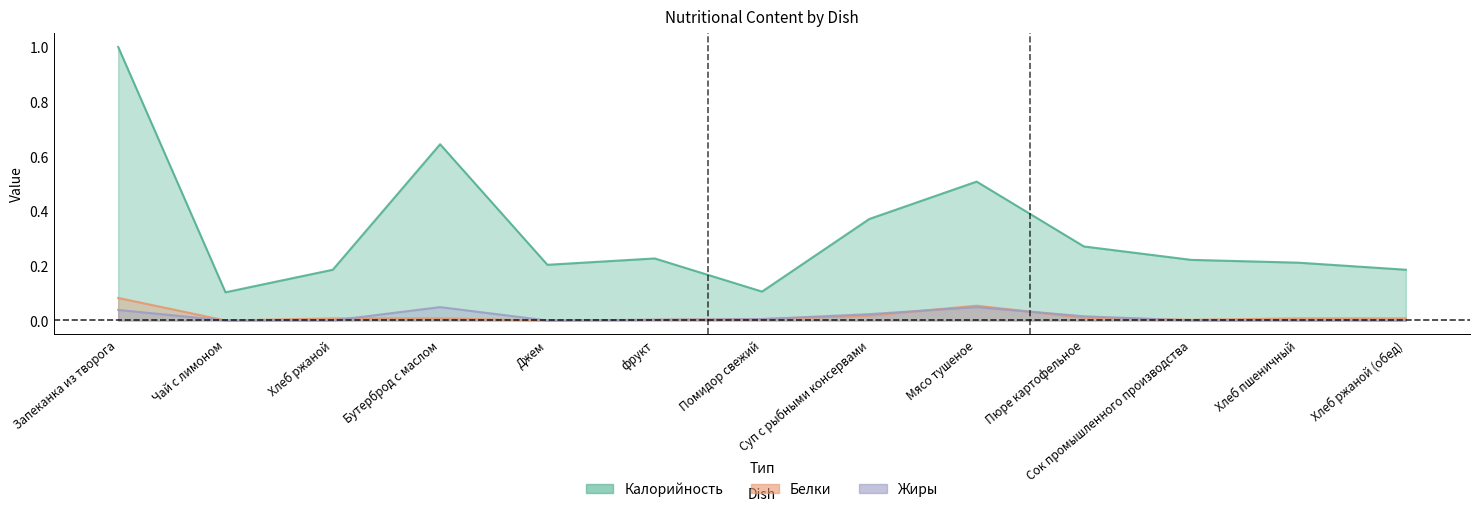

How many data points in Белки are above 0?

11